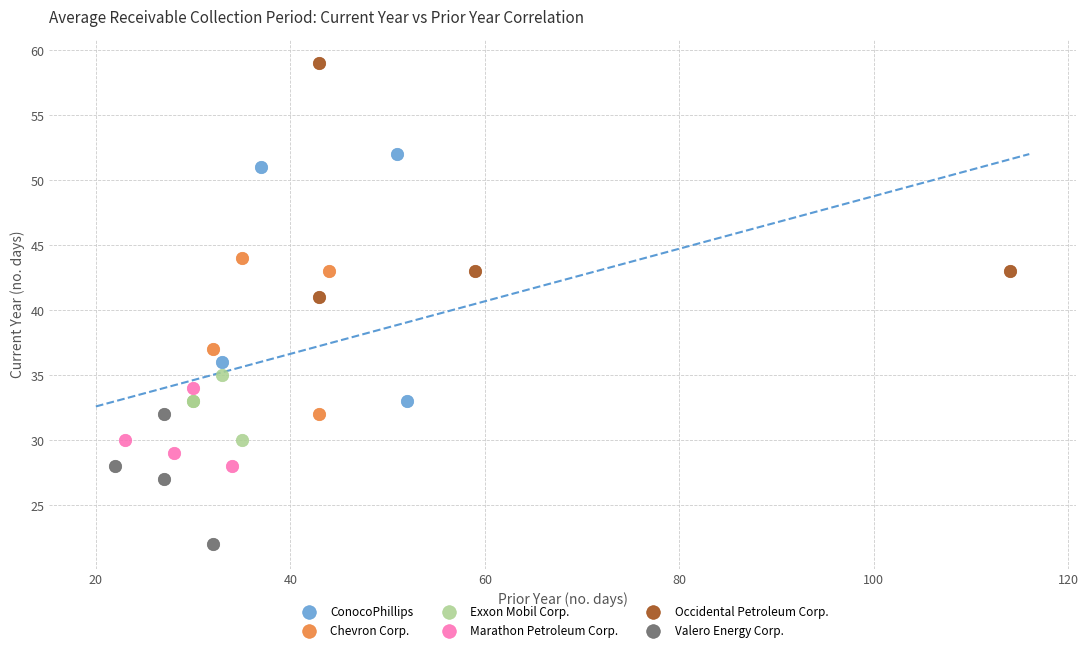

Which series contains the highest Y value?

Occidental Petroleum Corp.